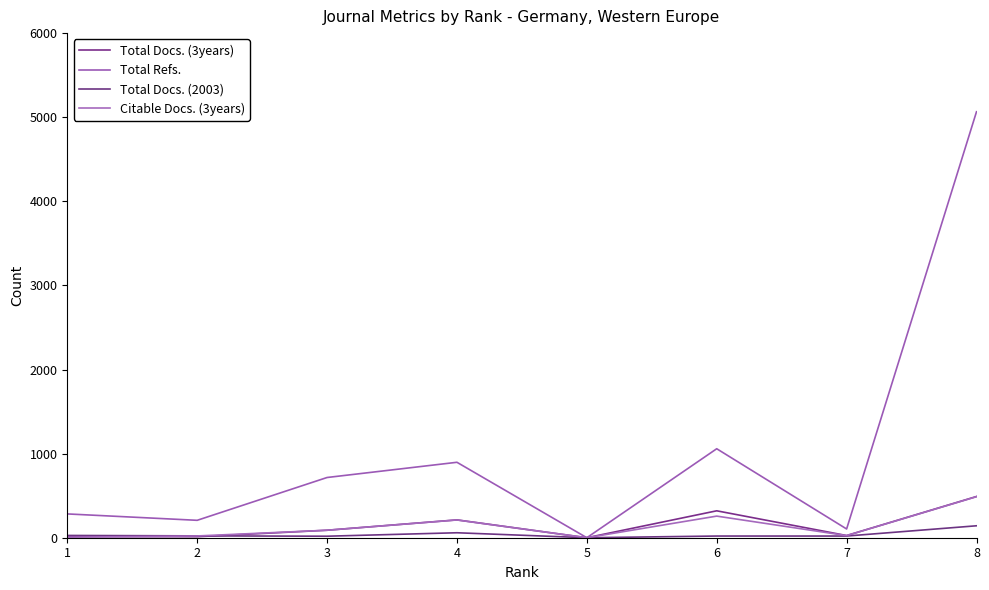

What is the sum of all Total Refs. values?

8330